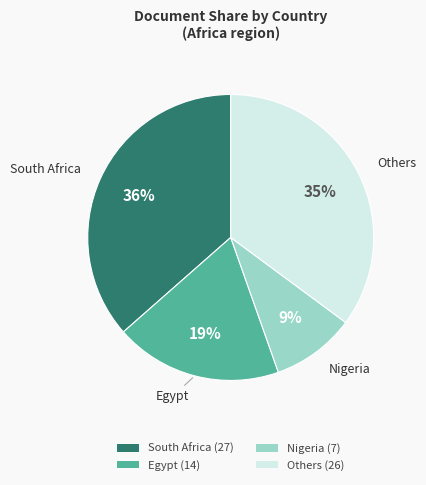

Between Others (26) and Egypt (14), which is larger?

Others (26)